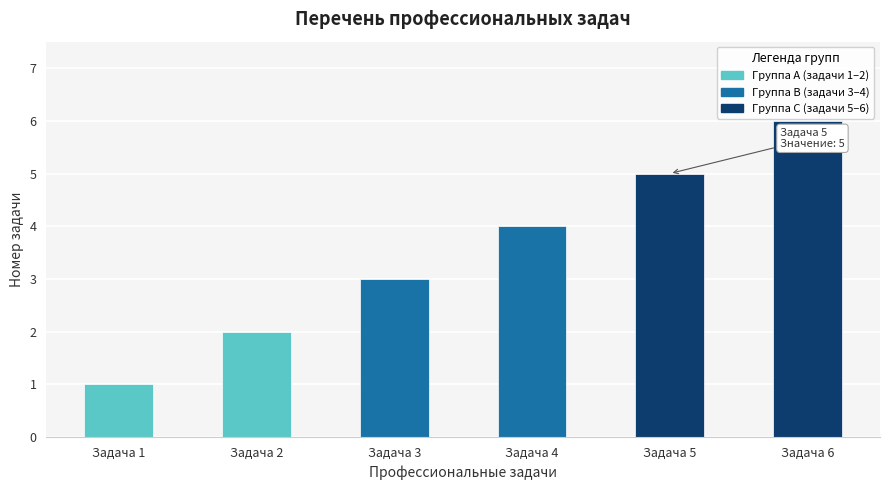

What is the change in value from Задача 2 to Задача 6?

+4